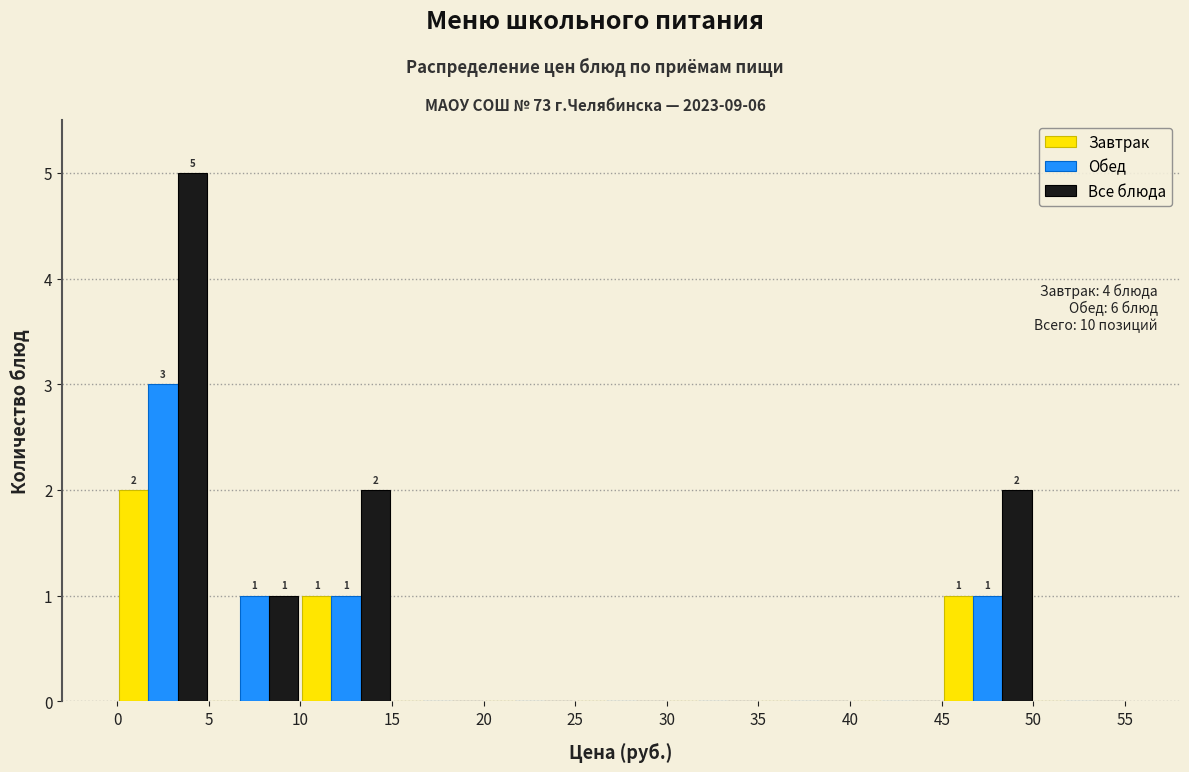

In the Все блюда series, which range on the x-axis has the tallest bar?

0 to 5